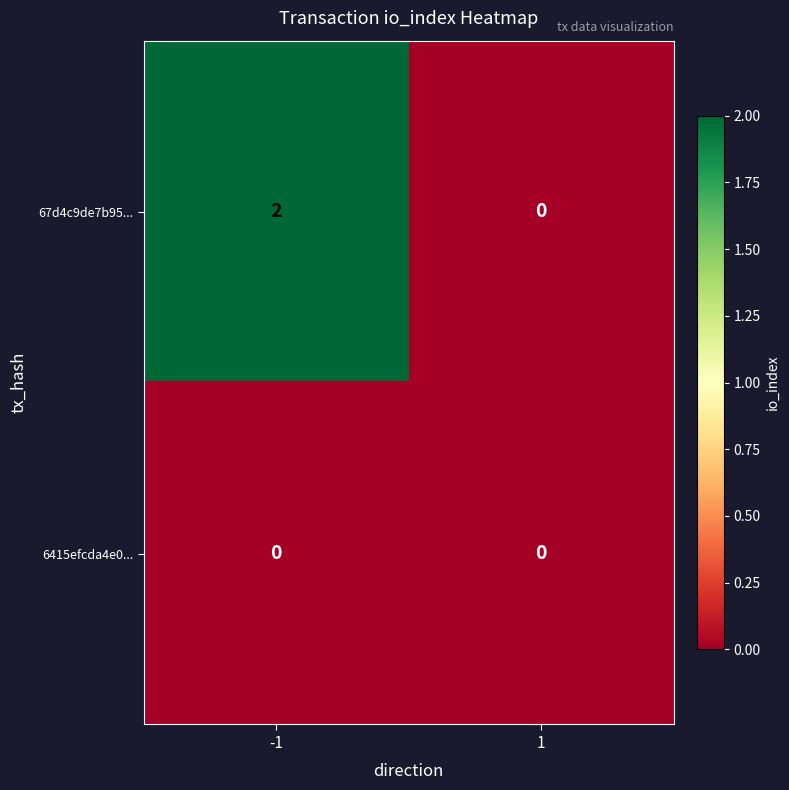

Rank the series by their maximum value, from highest to lowest.

67d4c9de7b95..., 6415efcda4e0...